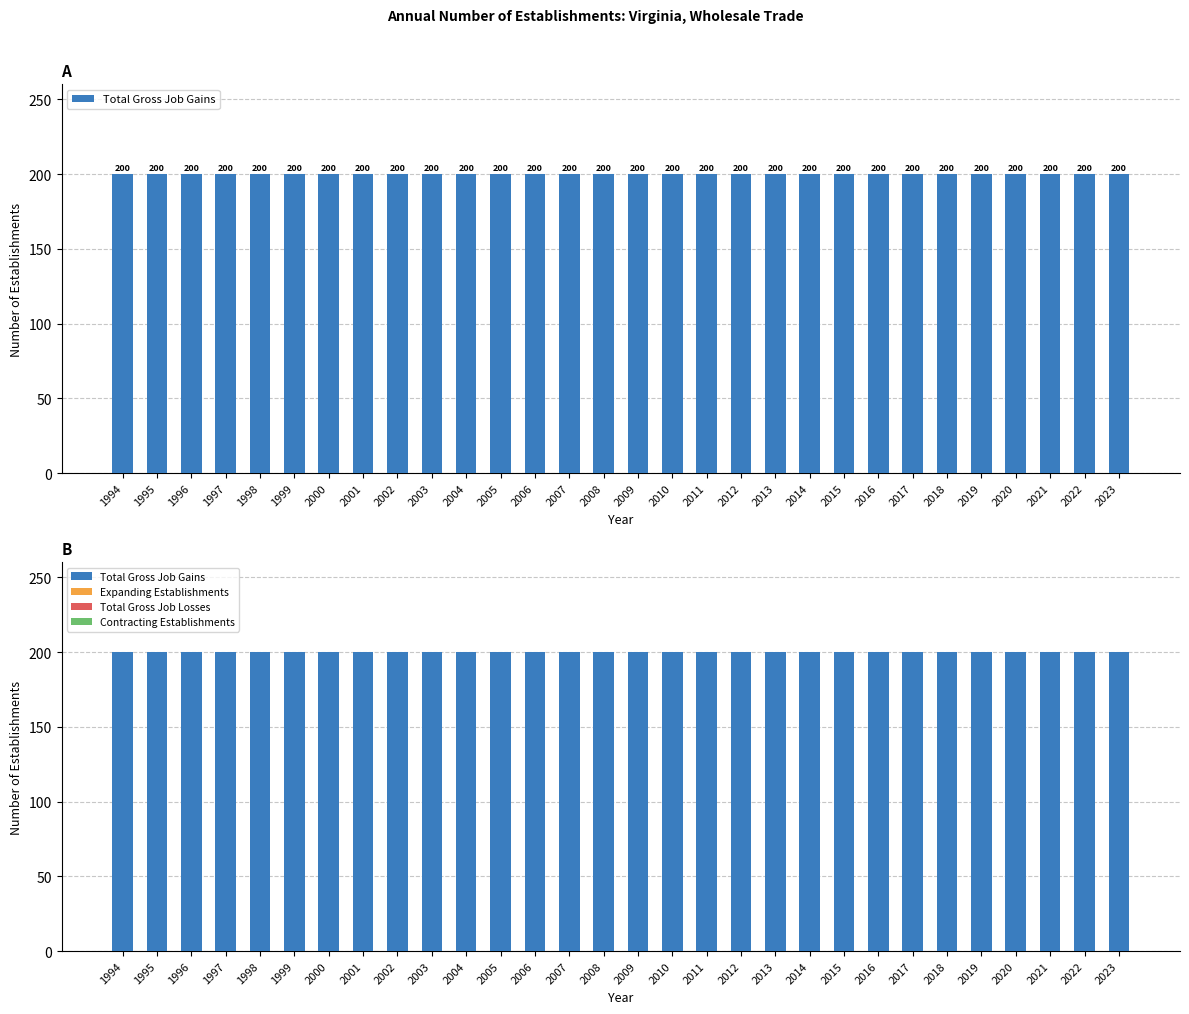

Which category has the lowest value in the Total Gross Job Losses series?

1994